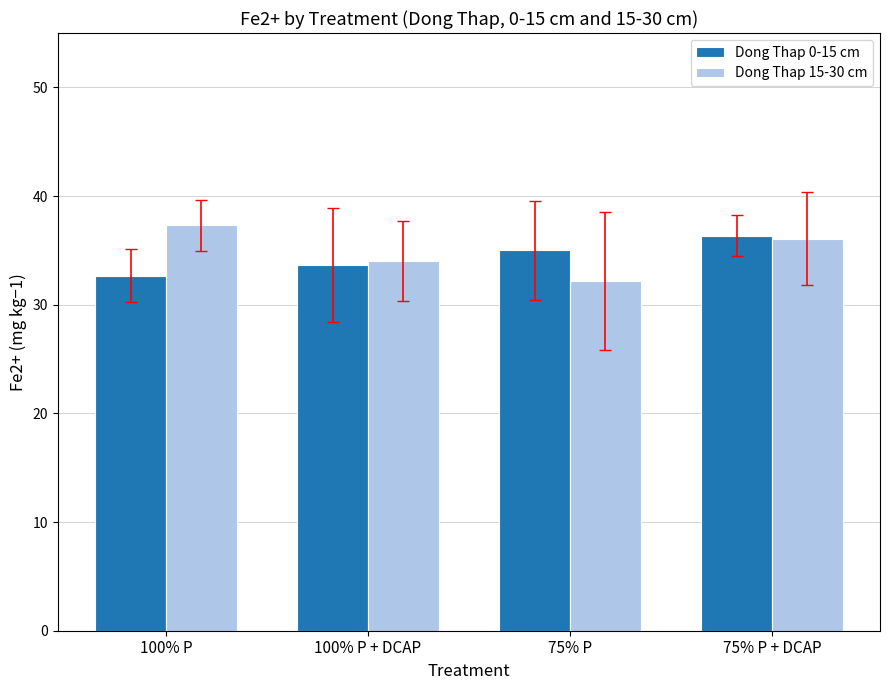

What is the sum of the Dong Thap 0-15 cm values at 75% P and 75% P + DCAP?

71.4